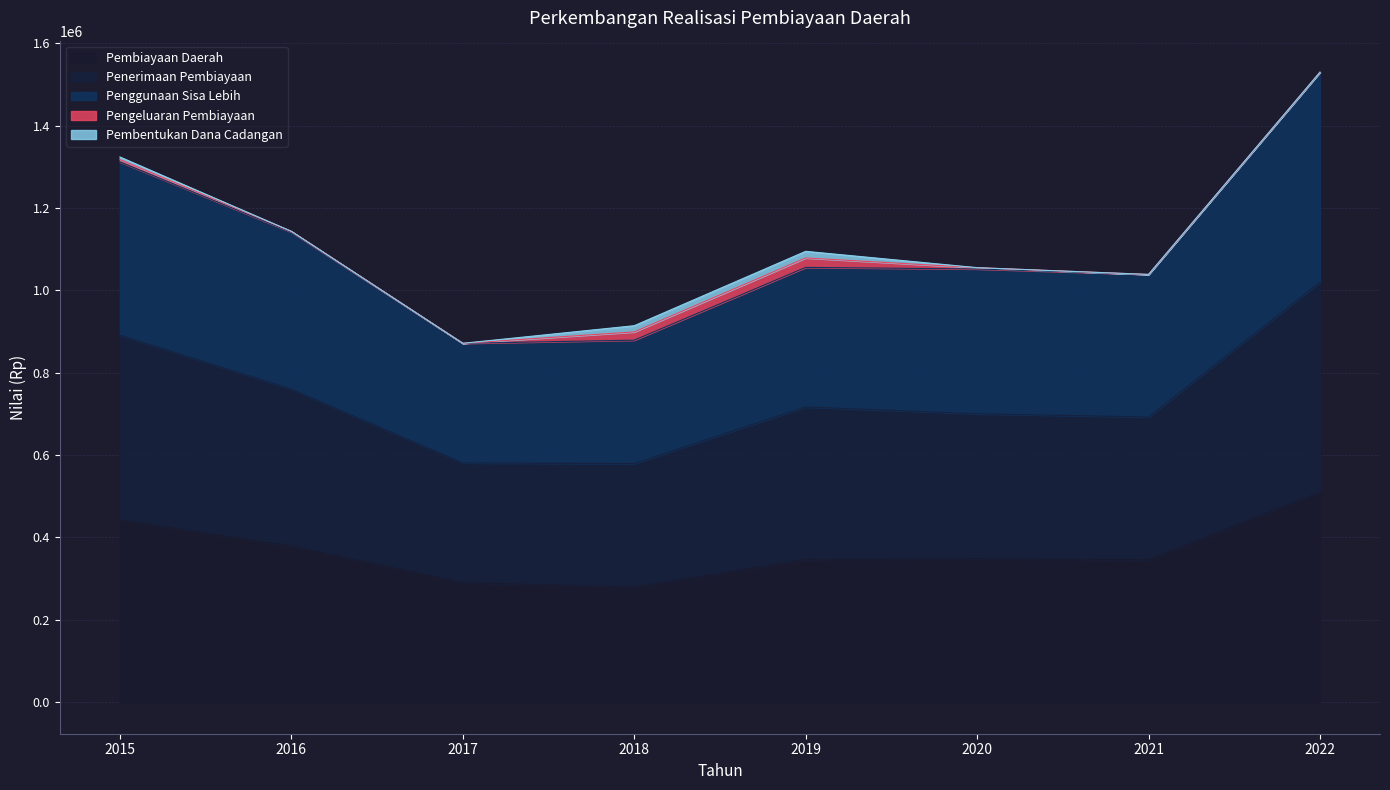

Does the chart have visible grid lines?

Yes